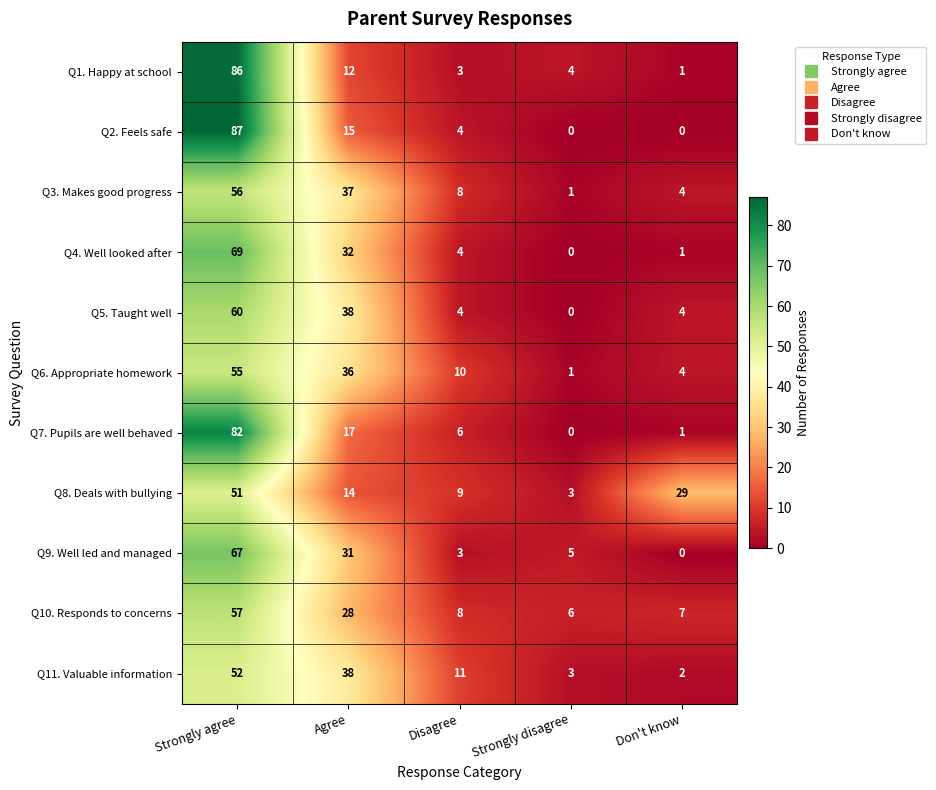

Which series changed the most between Strongly agree and Don't know?

Q2. Feels safe